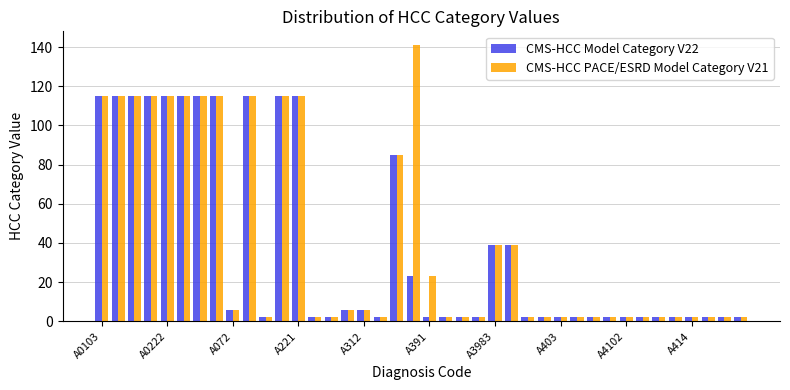

Count the number of categories in the chart.

40